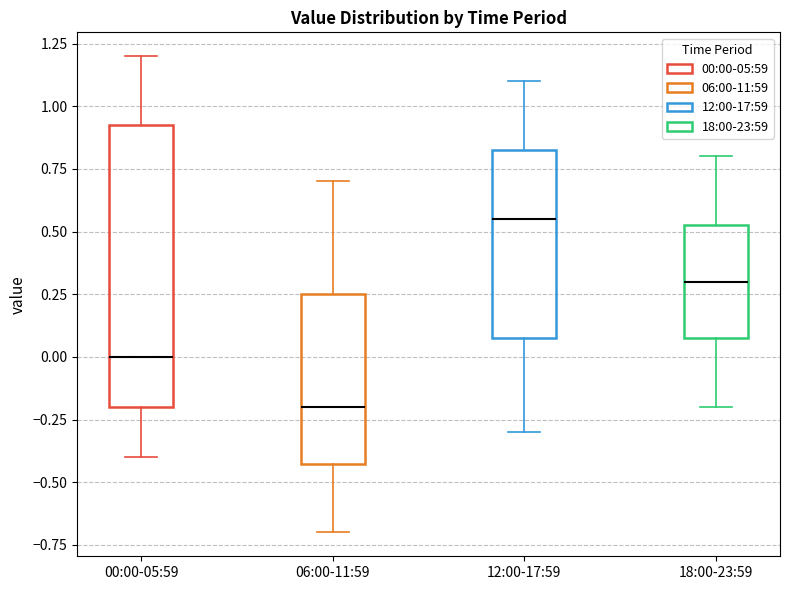

Where is the lower edge of the box for 12:00-17:59 on the y-axis? The values are not printed on the chart, so give them approximately, as read against the axis.

0.10